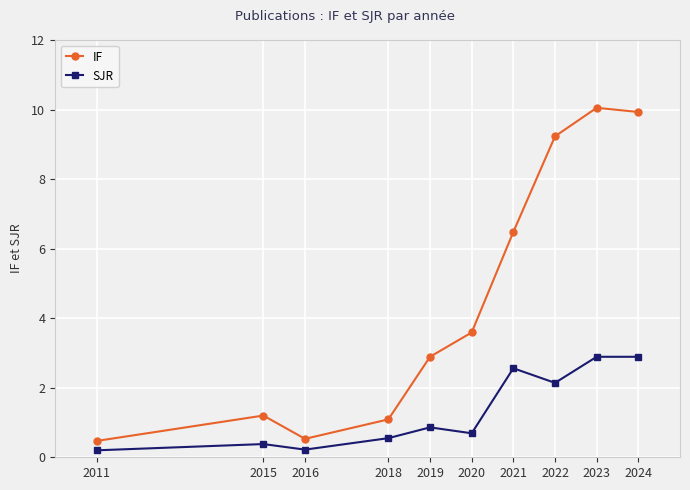

How many data points does each series have?

10